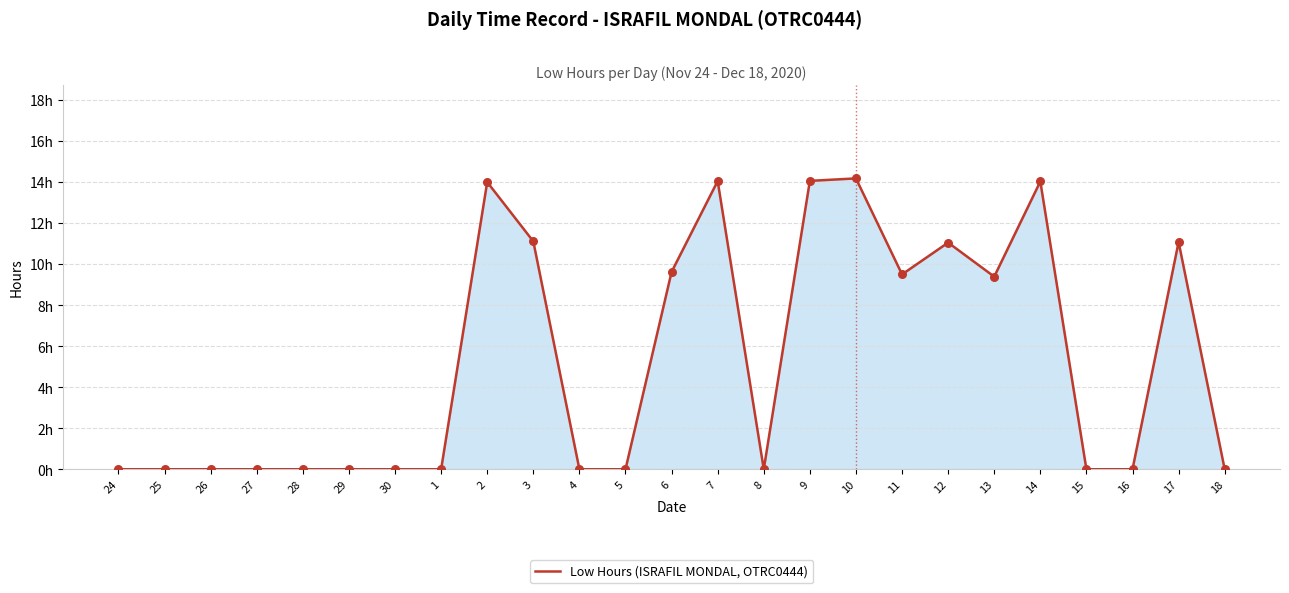

Which has a higher value, 28 or 4?

28